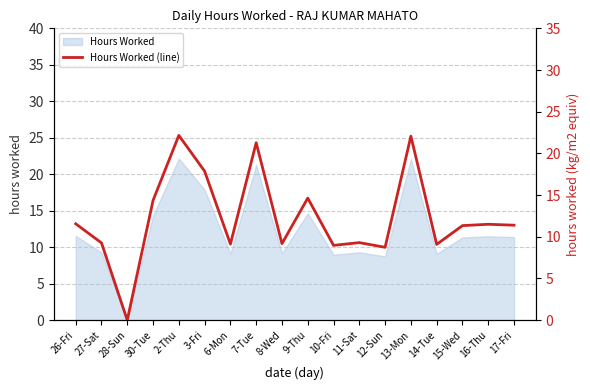

Rank the categories by value from lowest to highest.

28-Sun, 12-Sun, 10-Fri, 14-Tue, 6-Mon, 8-Wed, 27-Sat, 11-Sat, 15-Wed, 17-Fri, 16-Thu, 26-Fri, 30-Tue, 9-Thu, 3-Fri, 7-Tue, 13-Mon, 2-Thu